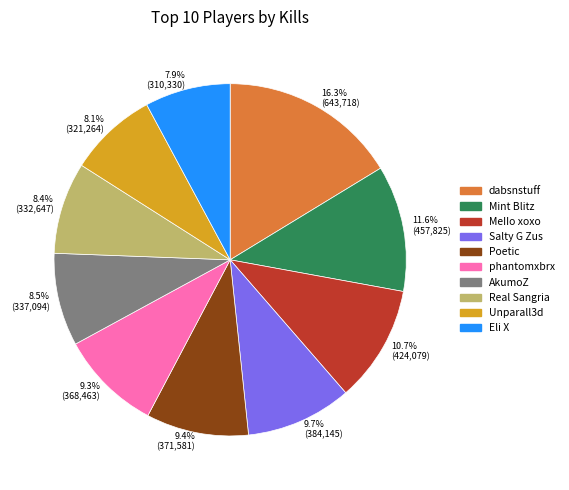

Approximately how many times larger is the value at Eli X compared to Real Sangria?

0.9